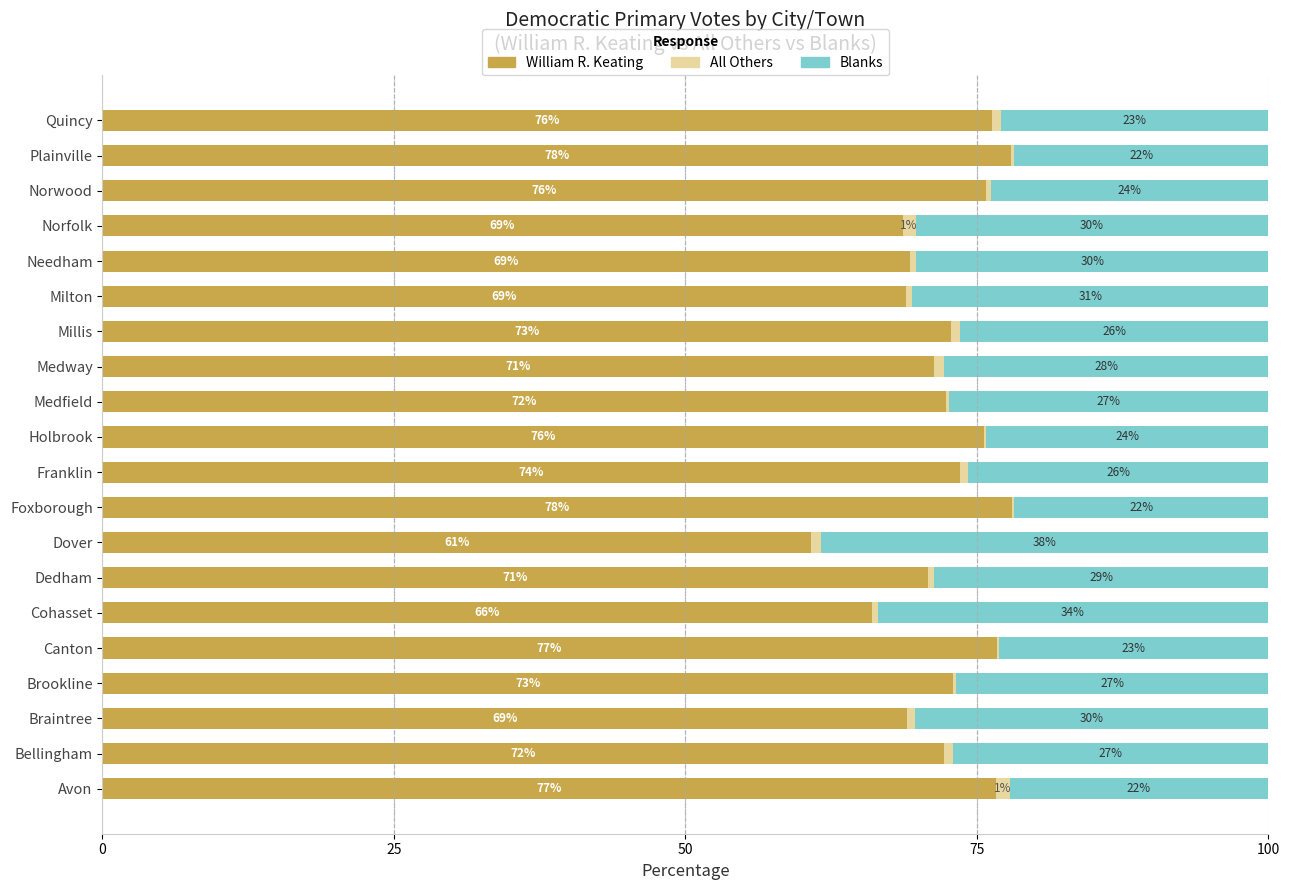

What is the highest value of the William R. Keating series?

78.0